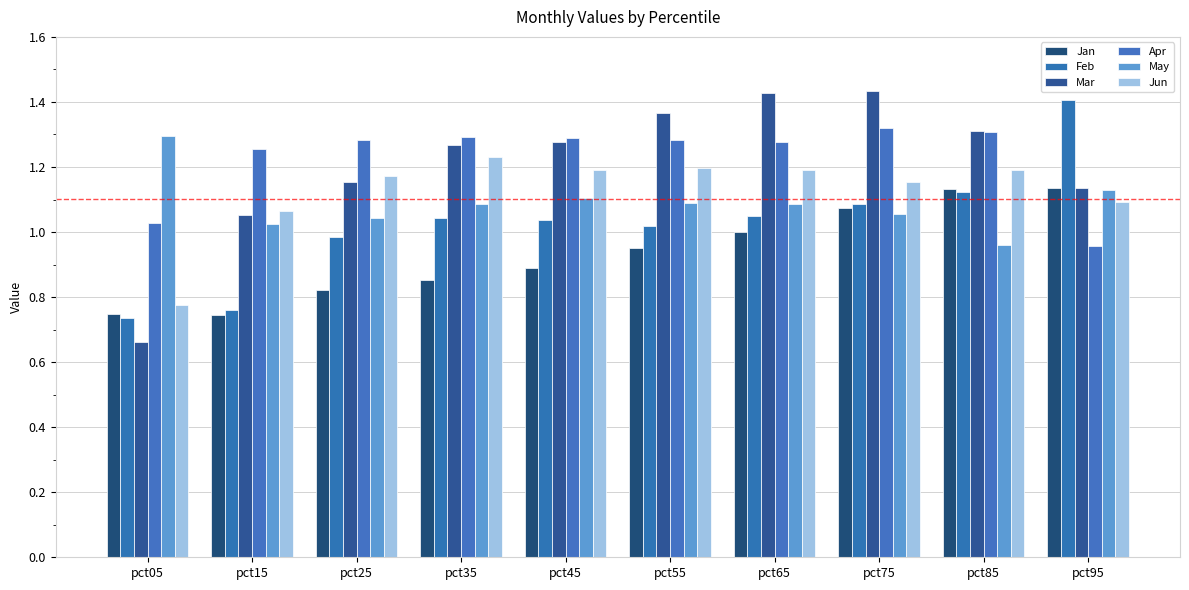

How many bars are there in total?

60